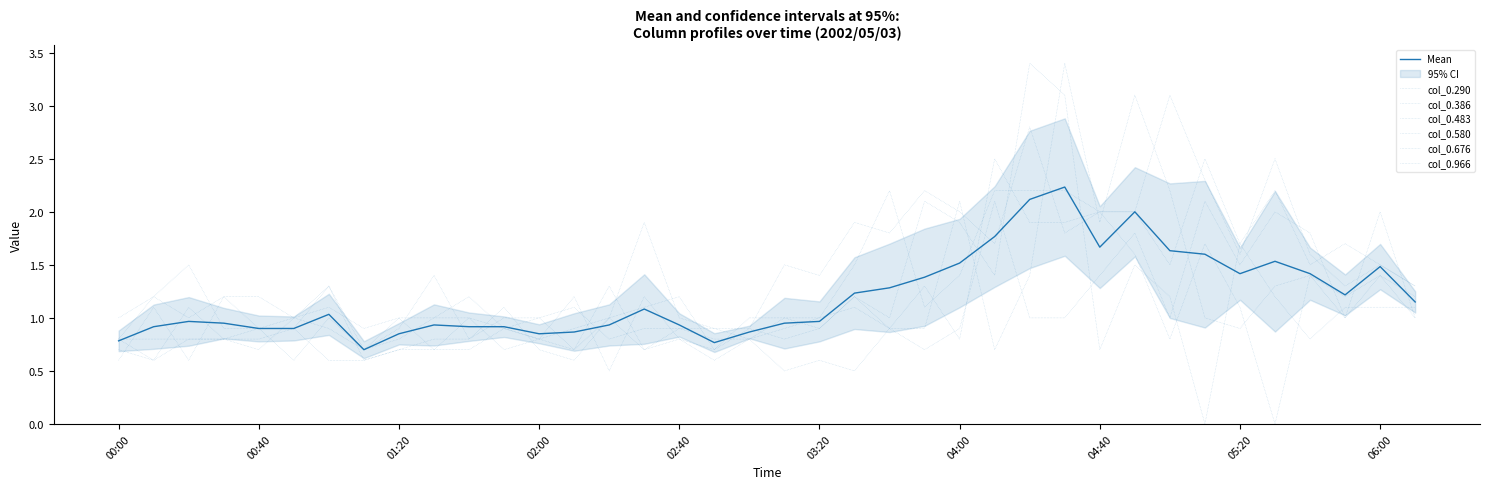

What is the difference between the second highest and minimum values in the 0.386 series?

3.1